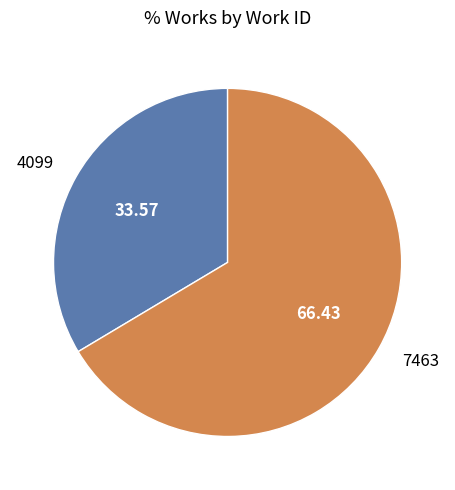

Combined, do 7463 and 4099 account for over 50%?

Yes